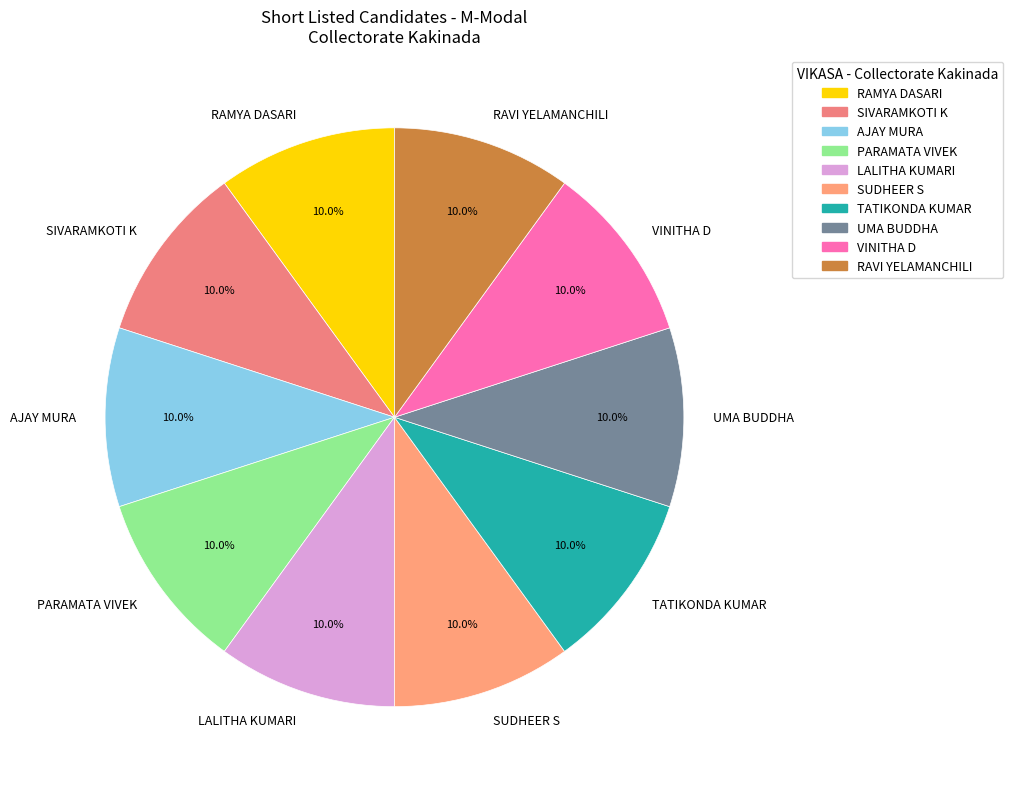

To the nearest percent, what is the average slice percentage?

10%